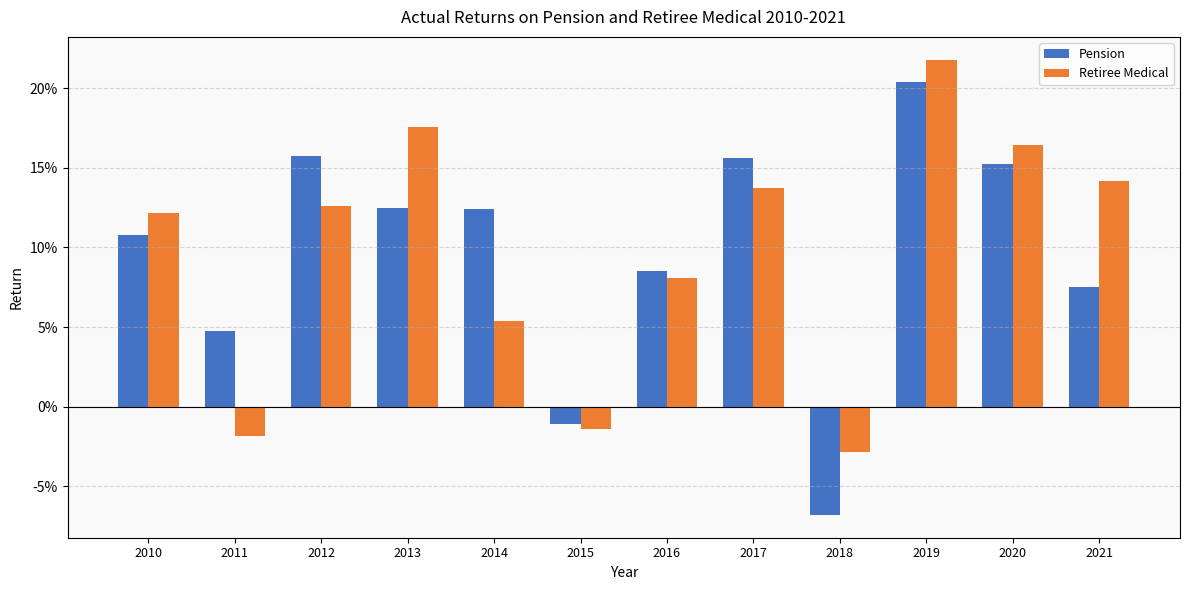

What value does the Retiree Medical series have at 2021?

0.1